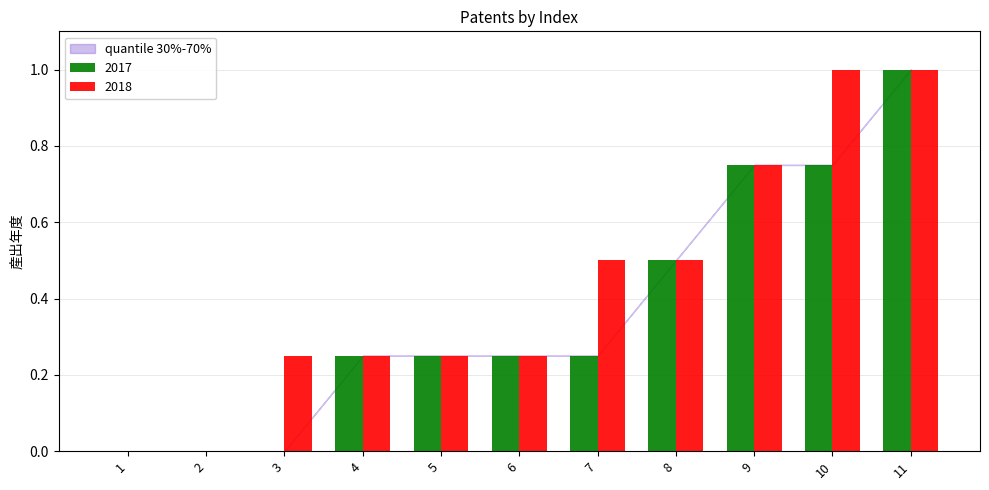

What is the maximum value shown in the chart?

1.0